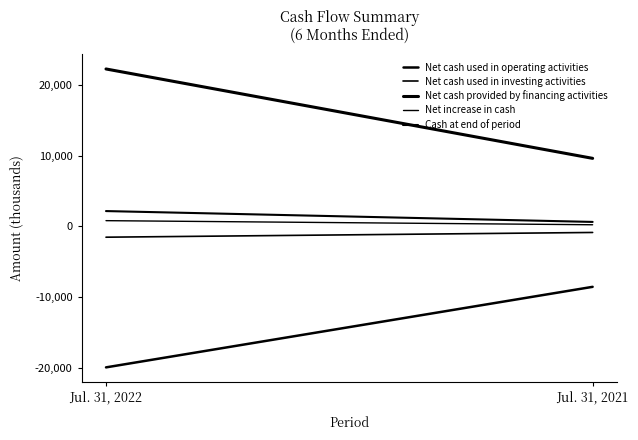

Does the chart have visible grid lines?

No